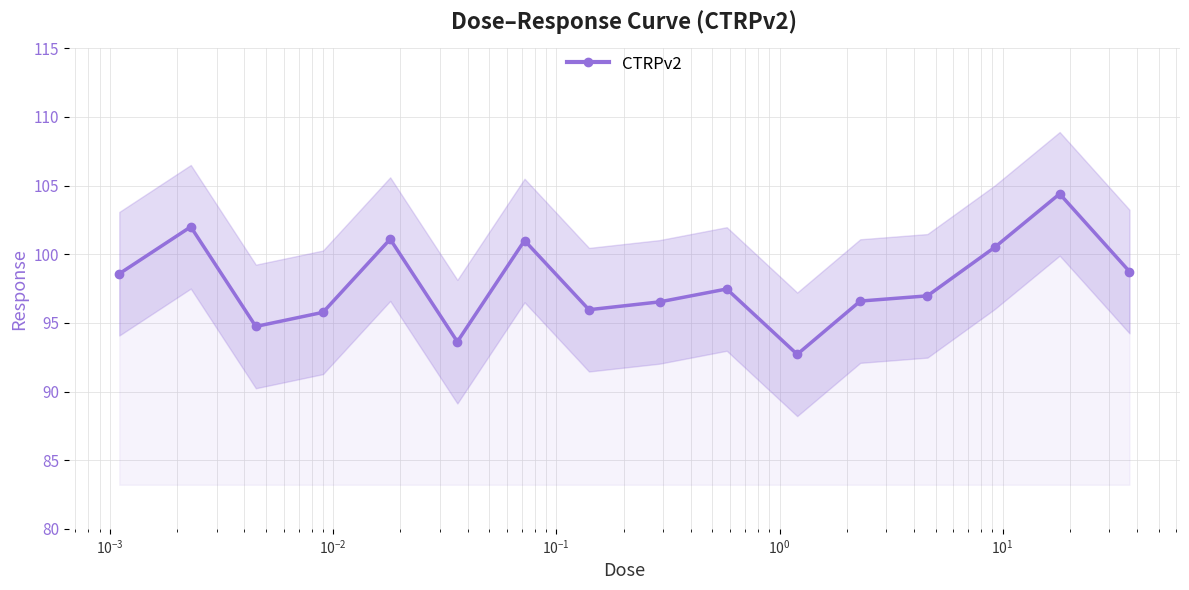

What is the lowest value of the CTRPv2 series?

92.7